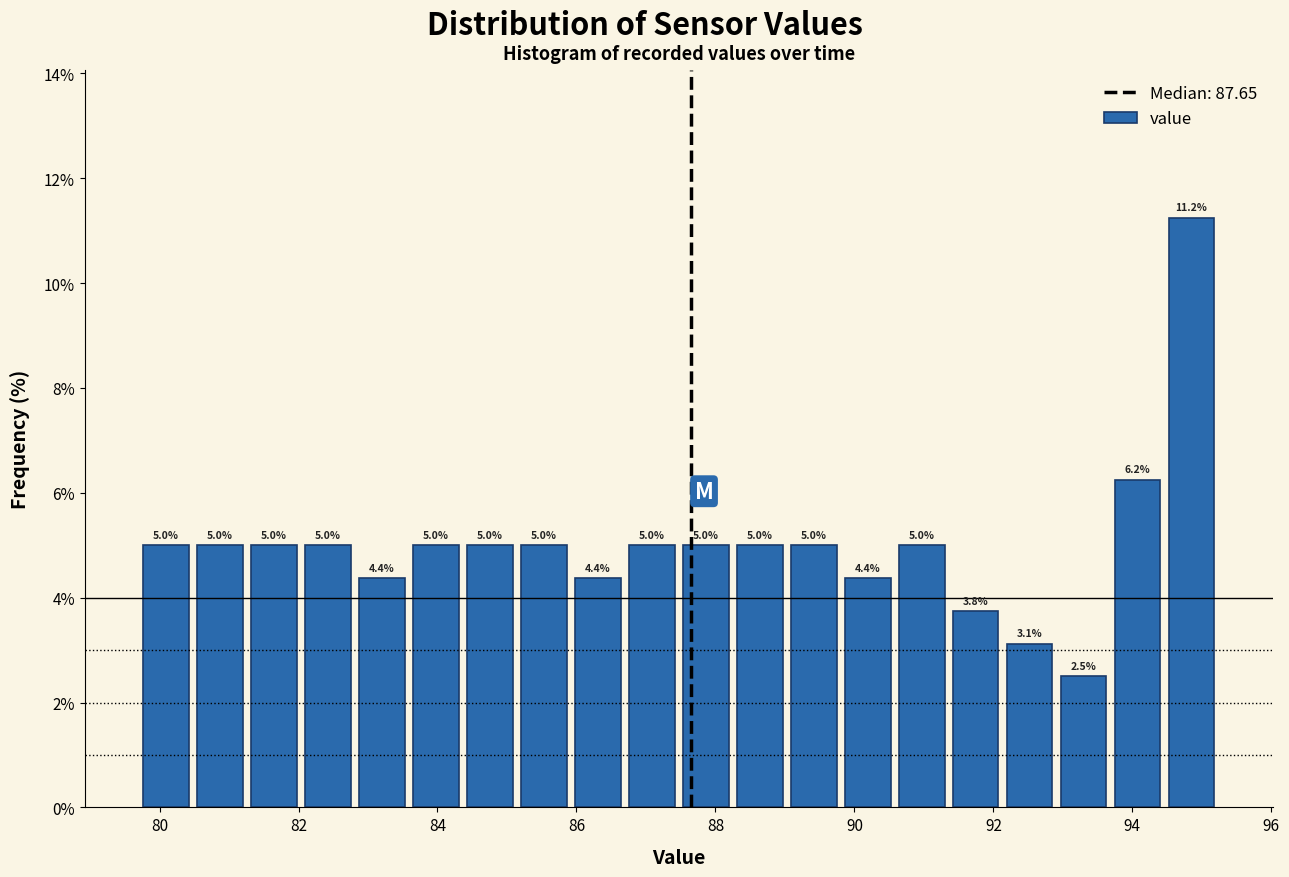

Read against the x-axis, roughly where is the centre of the tallest bar?

94.8